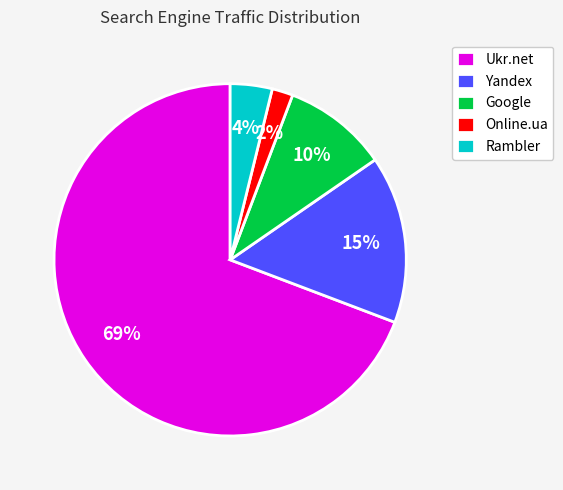

Which slice is the largest?

Ukr.net